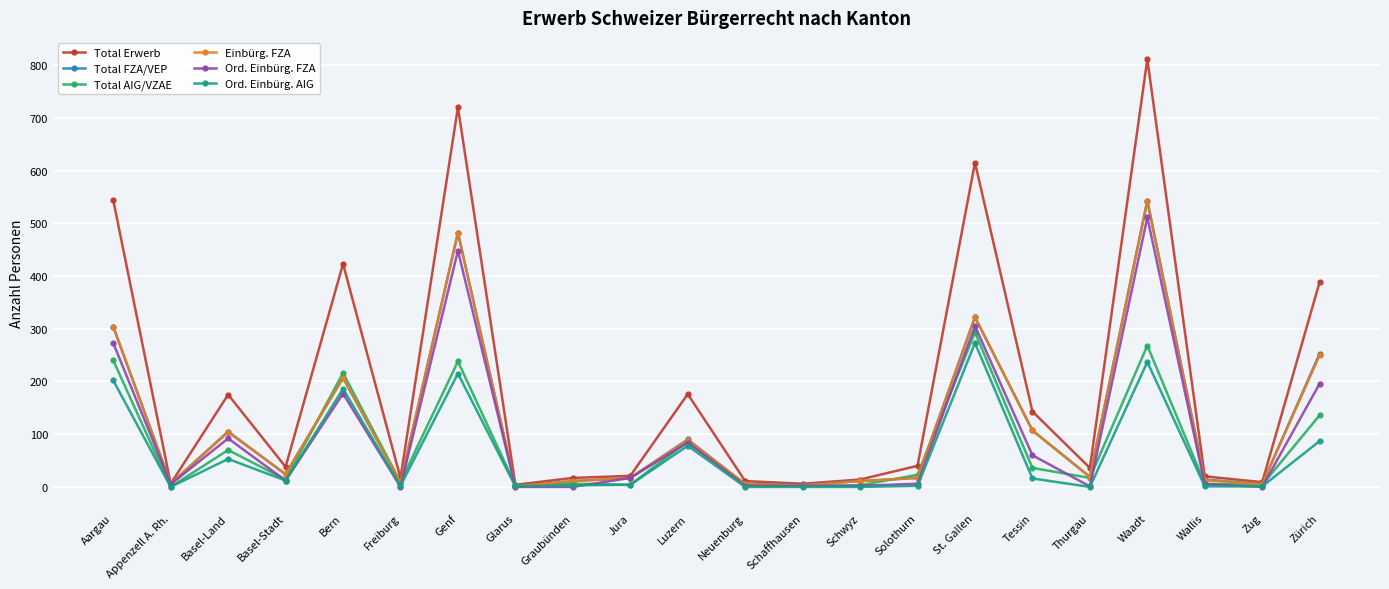

How many data points in Ord. Einbürg. FZA are less than 12?

11